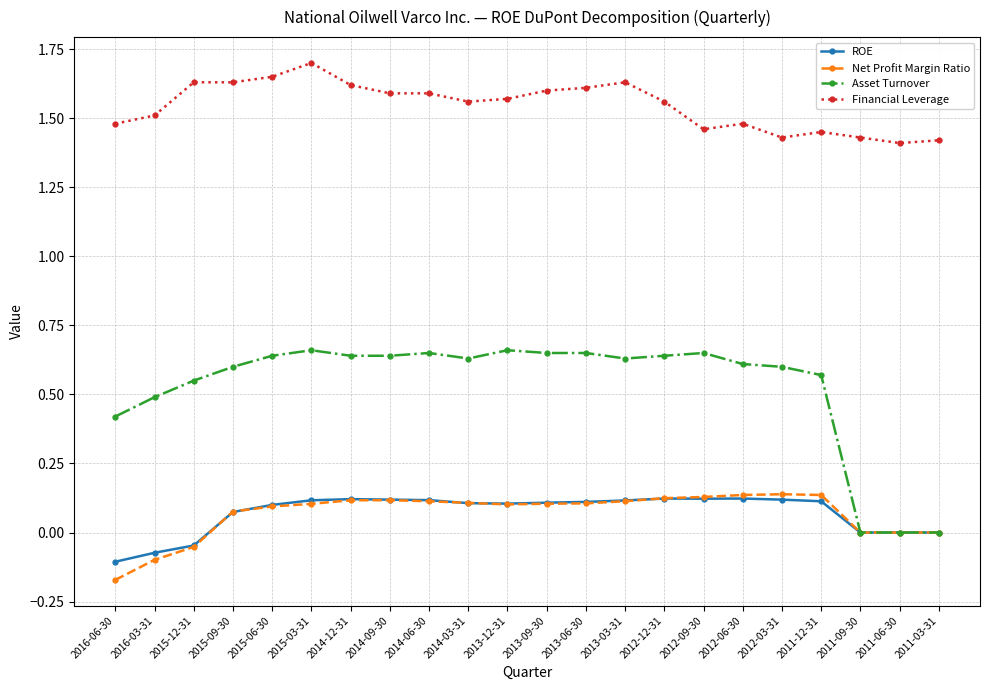

True or false: Net Profit Margin Ratio and Financial Leverage intersect in this chart.

False